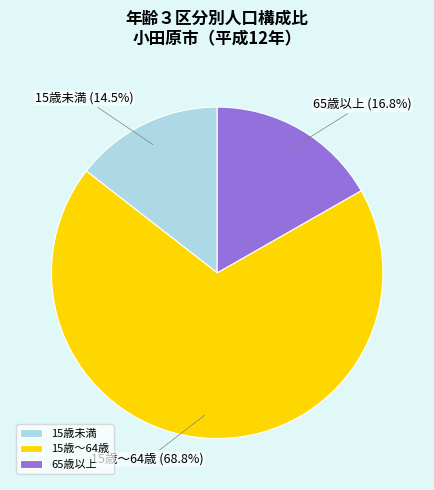

Does any single category account for the majority?

Yes